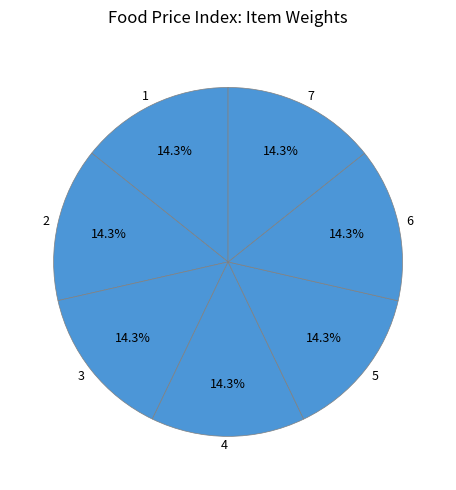

What percentage is NOT represented by 6?

85.7%